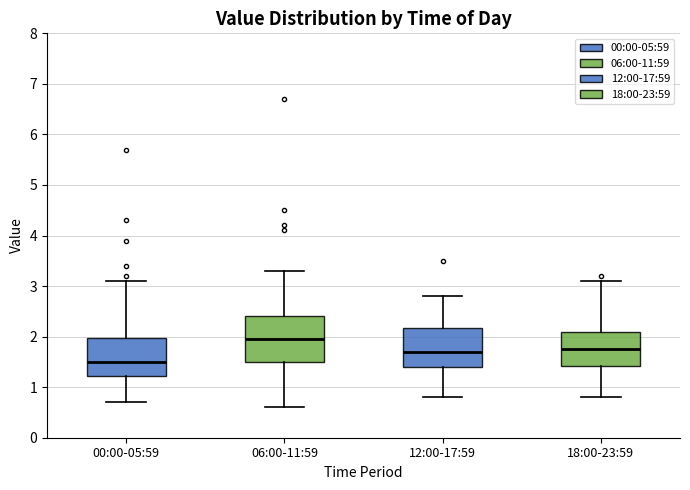

Which box's median line is the highest?

06:00-11:59